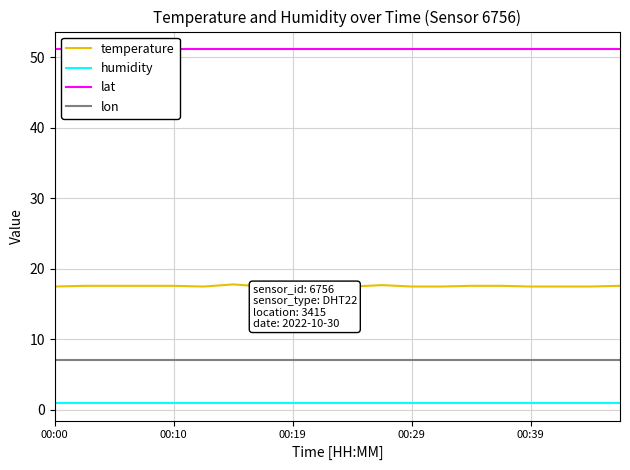

What is the value of the lon point at the 9th from the left?

7.0